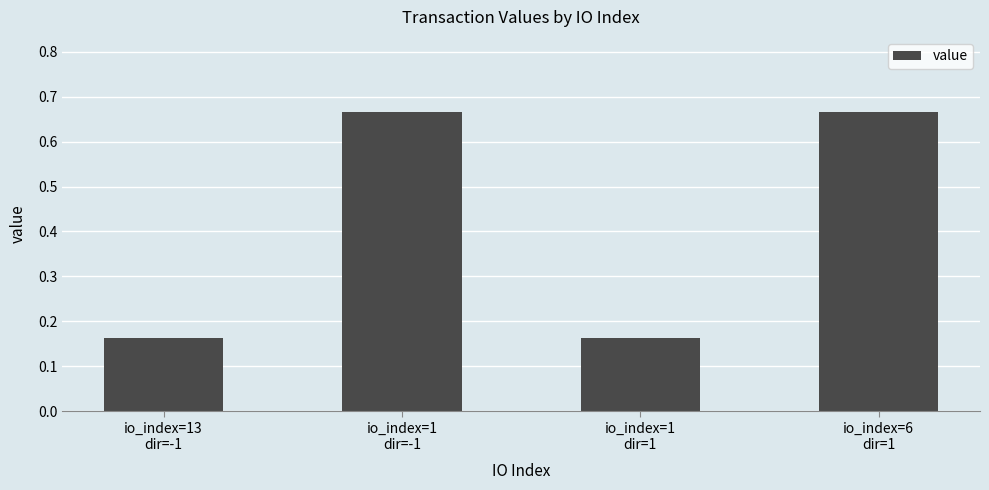

How many values are between 0 and 1?

4